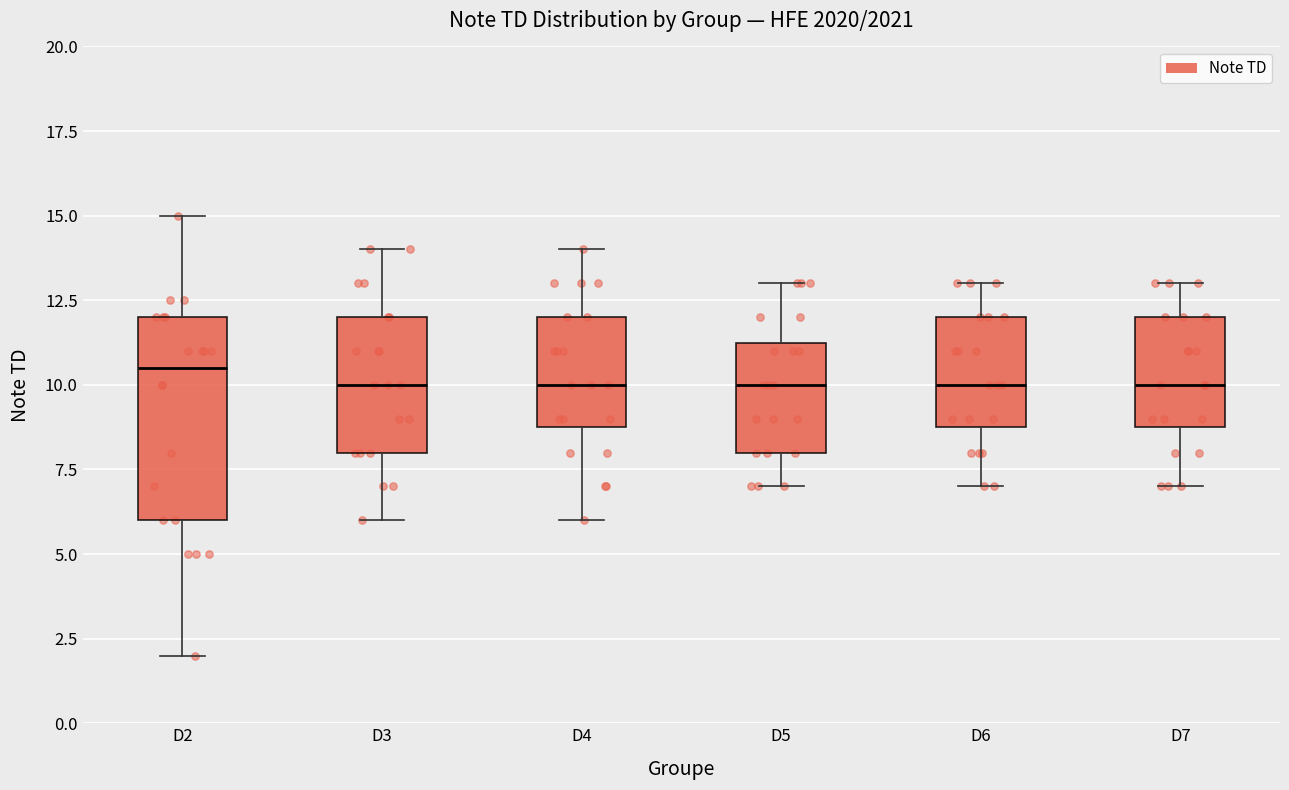

Which box is the tallest, from its lower edge to its upper edge?

D2